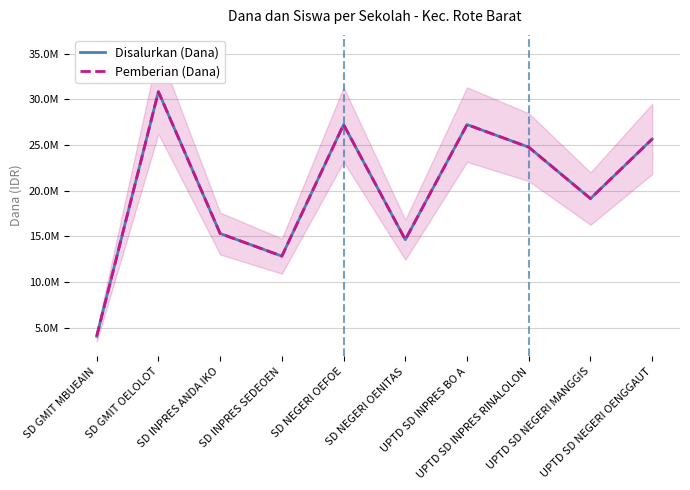

True or false: Pemberian (Dana) and Disalurkan (Dana) intersect in this chart.

False